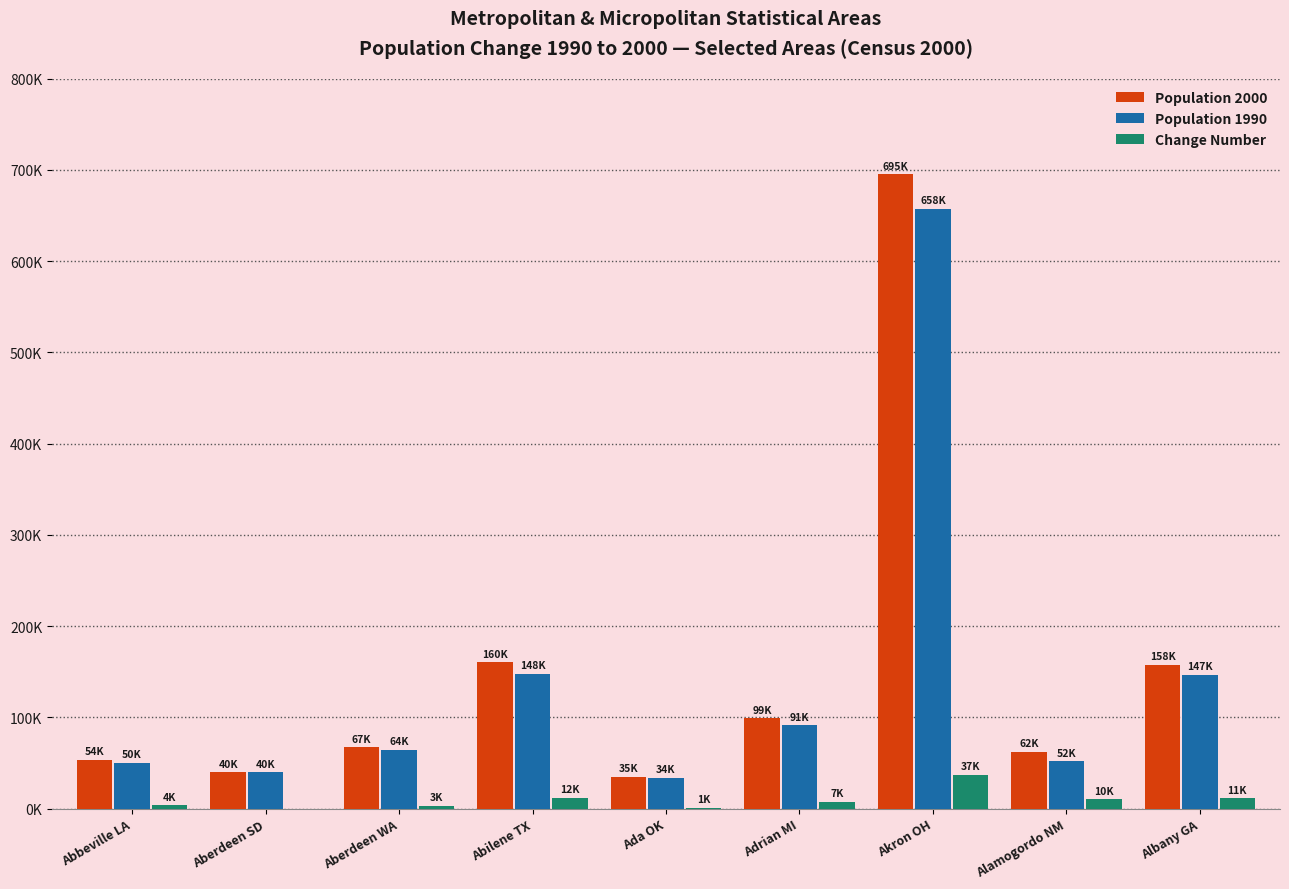

What is the sum of all Change Number values?

86355